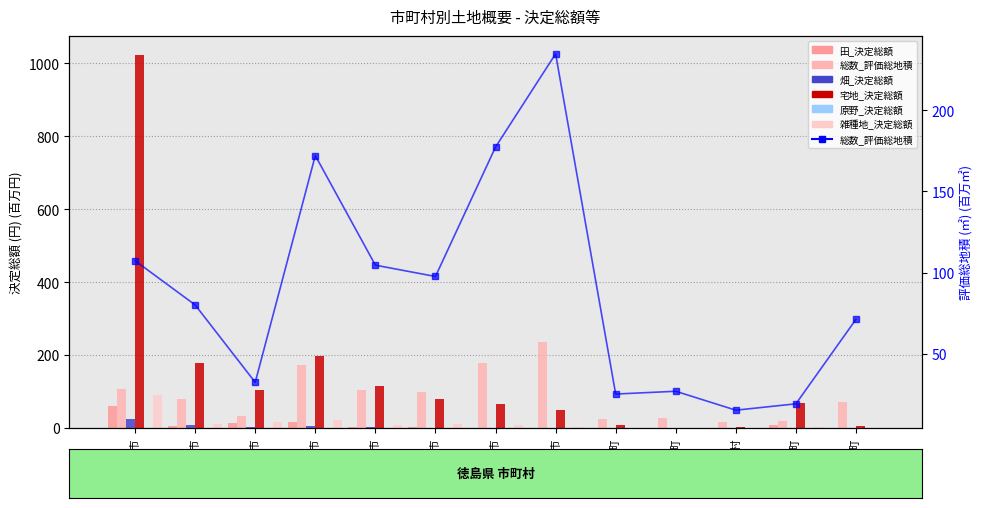

At which category is the sum across all series the highest?

徳島市